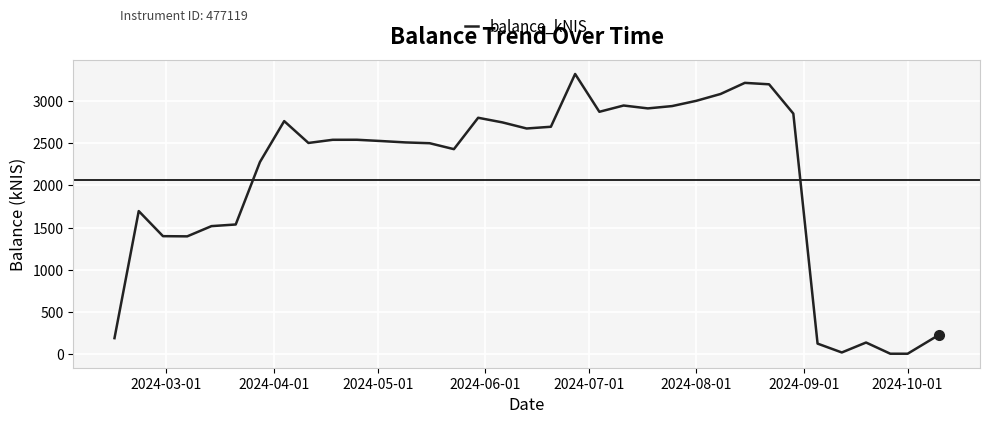

True or false: the data has more than 1 interior local peaks.

True